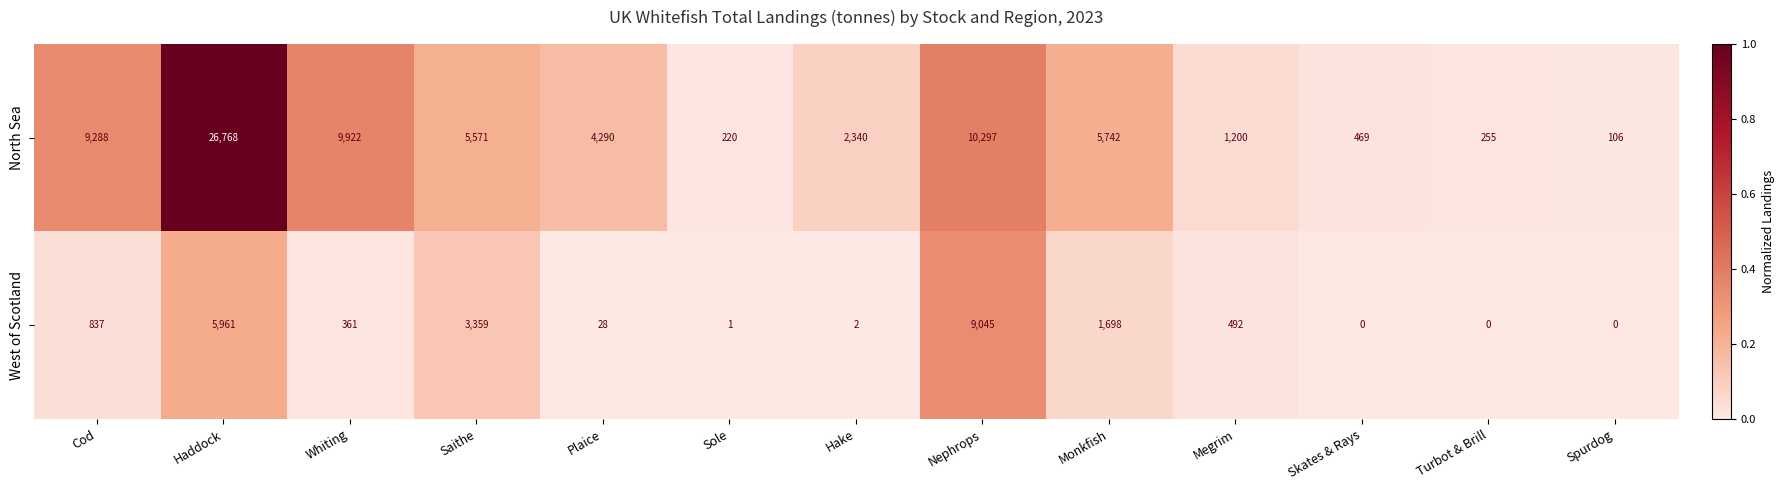

Between Haddock and Plaice, which series saw the biggest shift?

North Sea